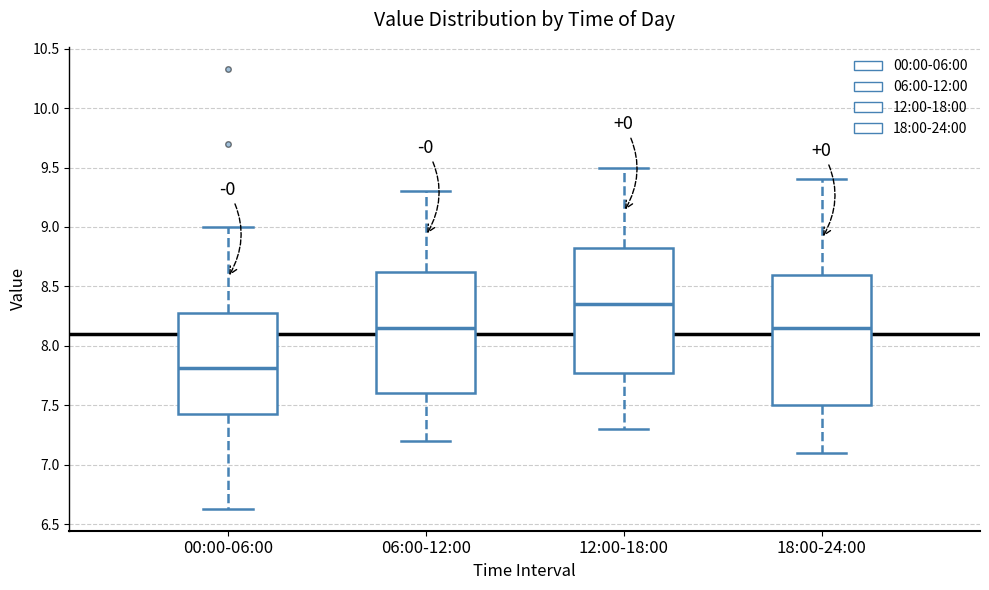

Where does the median line of the box for 18:00-24:00 sit on the y-axis? The values are not printed on the chart, so give them approximately, as read against the axis.

8.15